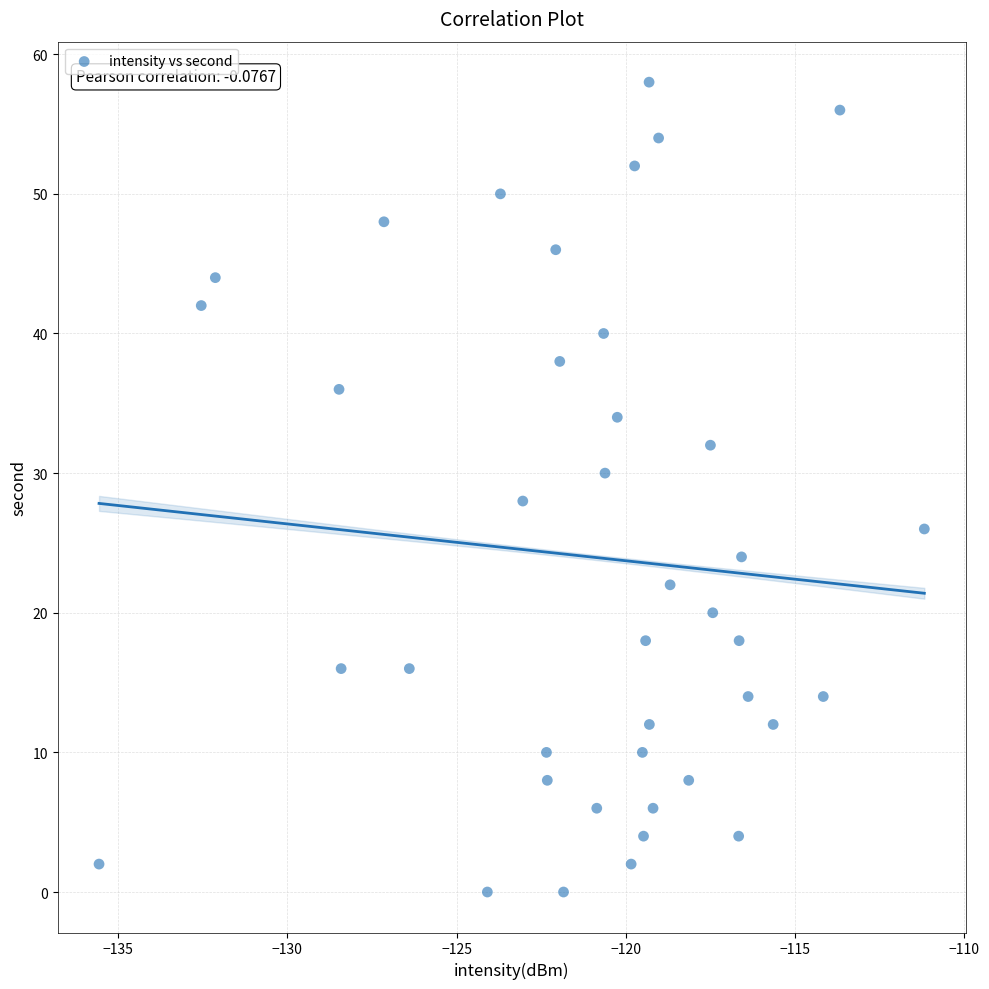

What is the range of Y values (max minus min)?

58